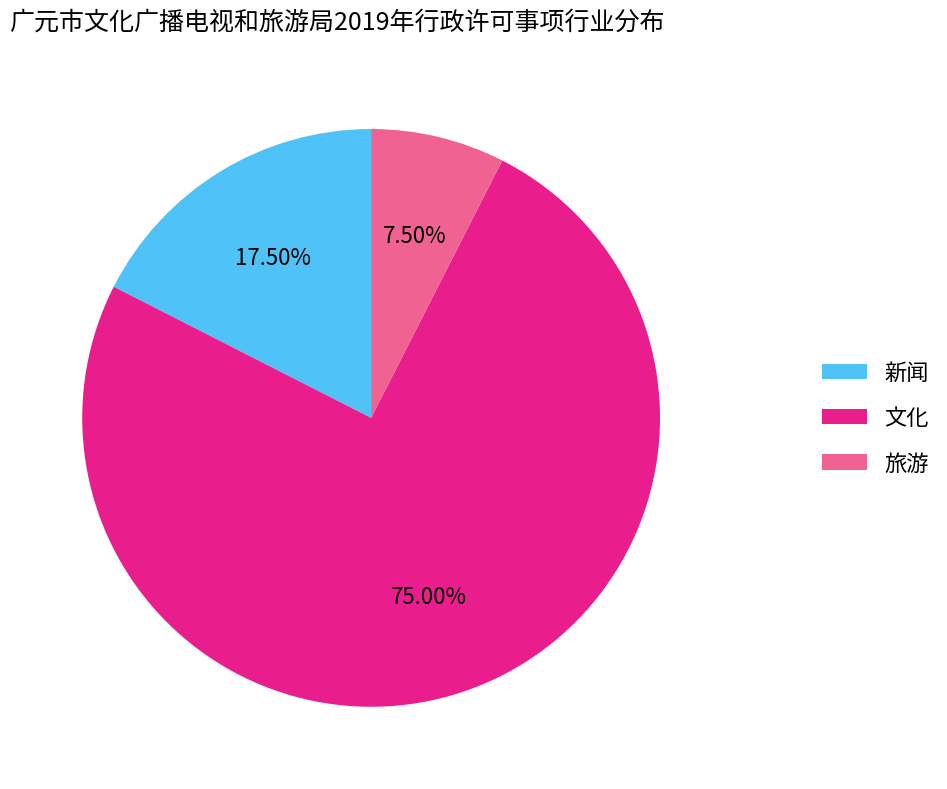

Which category has the biggest portion of the pie?

文化